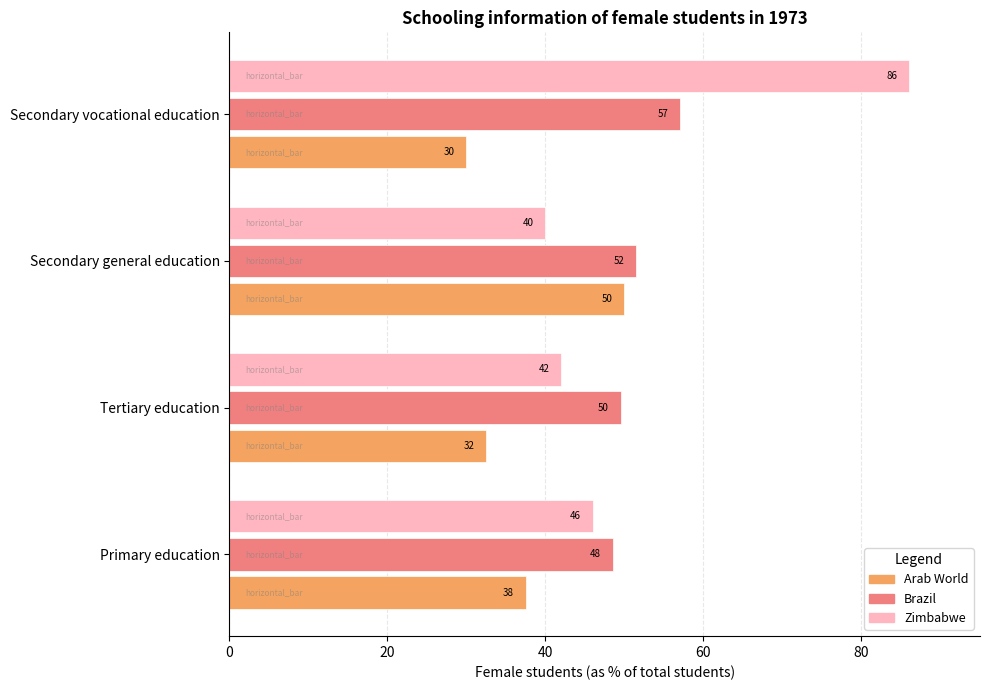

How many data points in Arab World are less than 37?

2